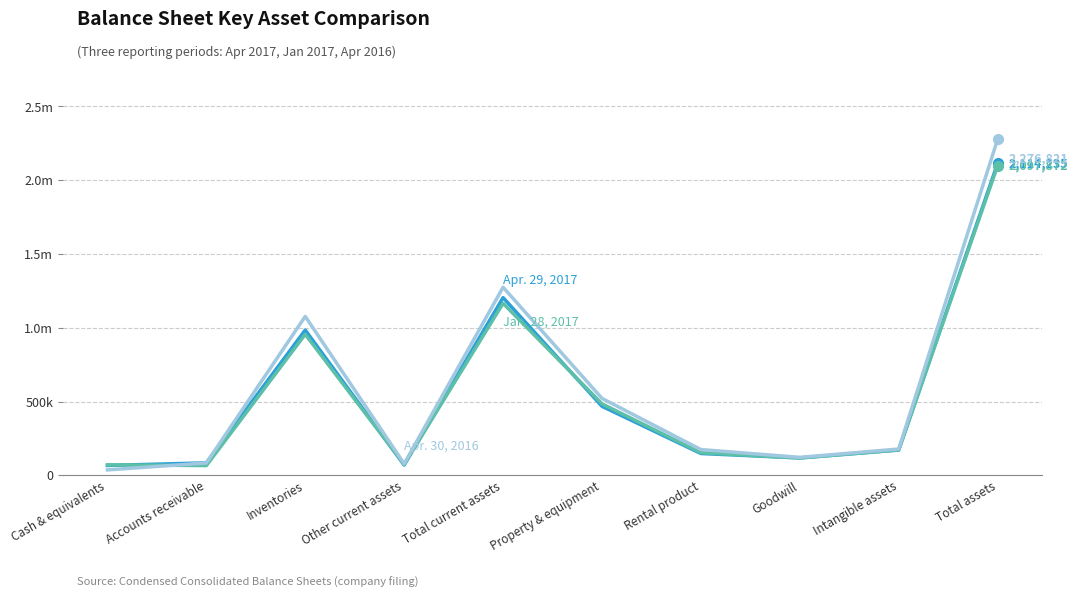

Which has a higher value, Total current assets or Accounts receivable?

Total current assets